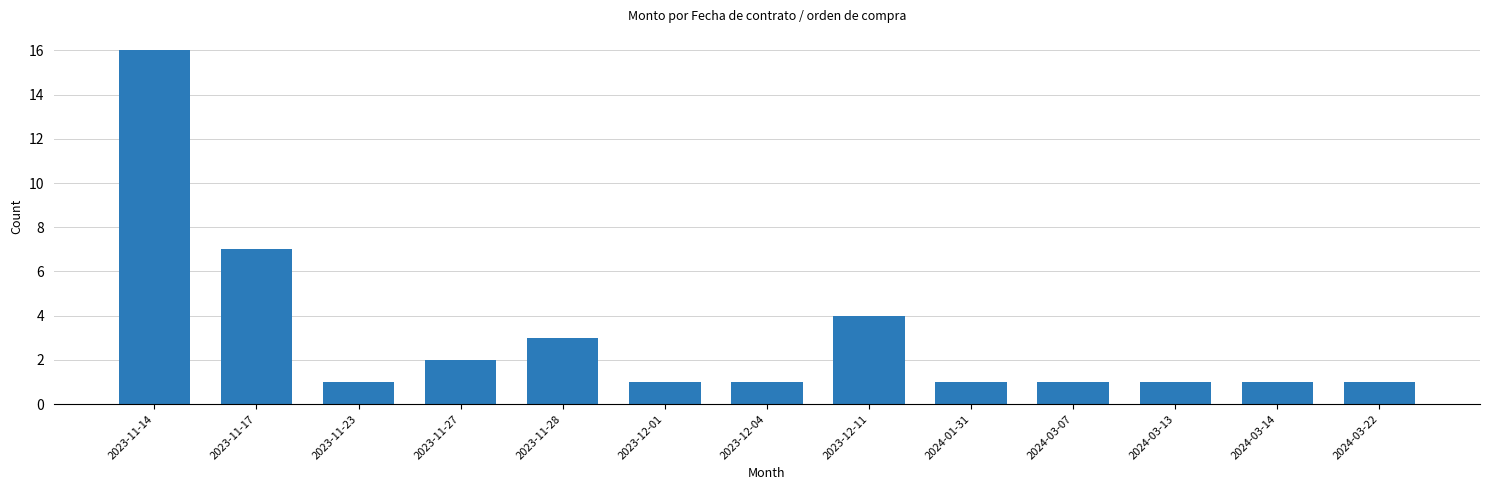

The value at 2024-03-14 is 1. True or false?

True